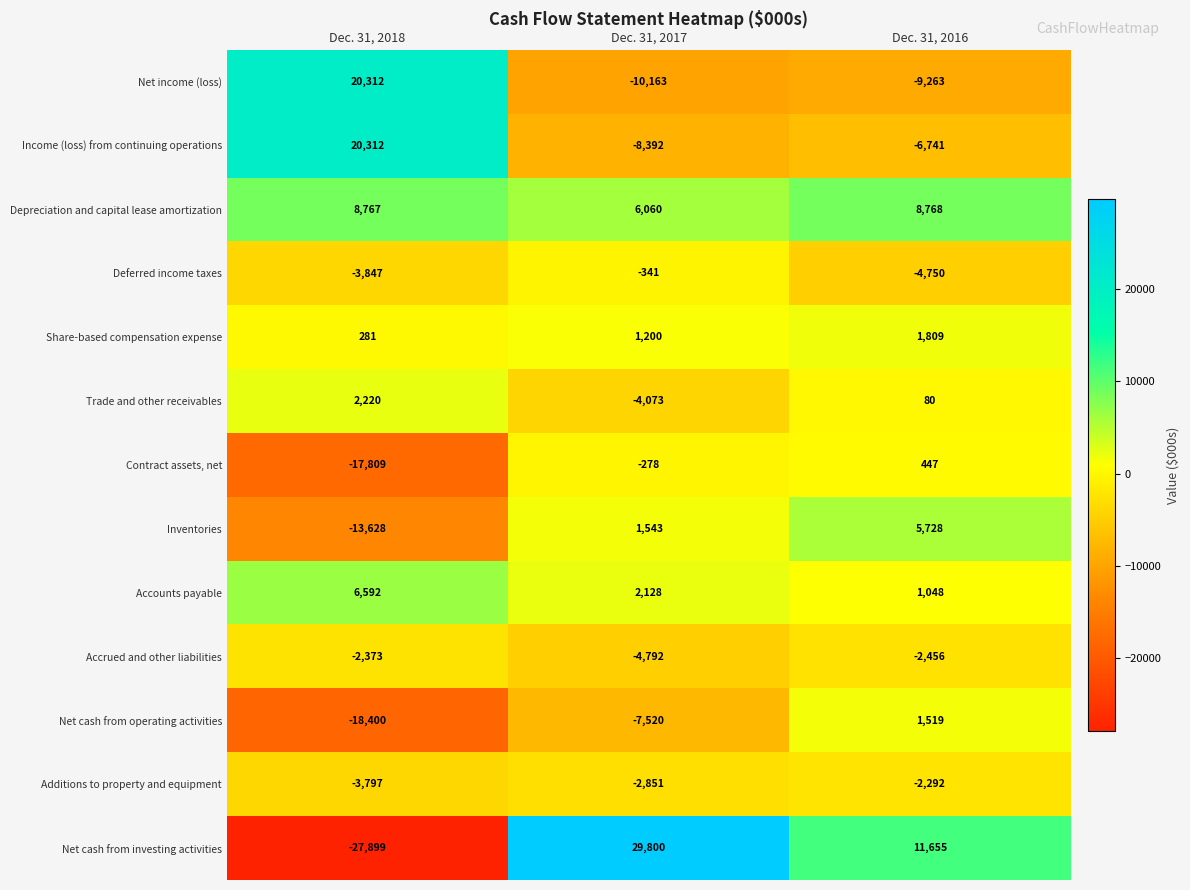

At how many categories does at least one series exceed 4116?

3